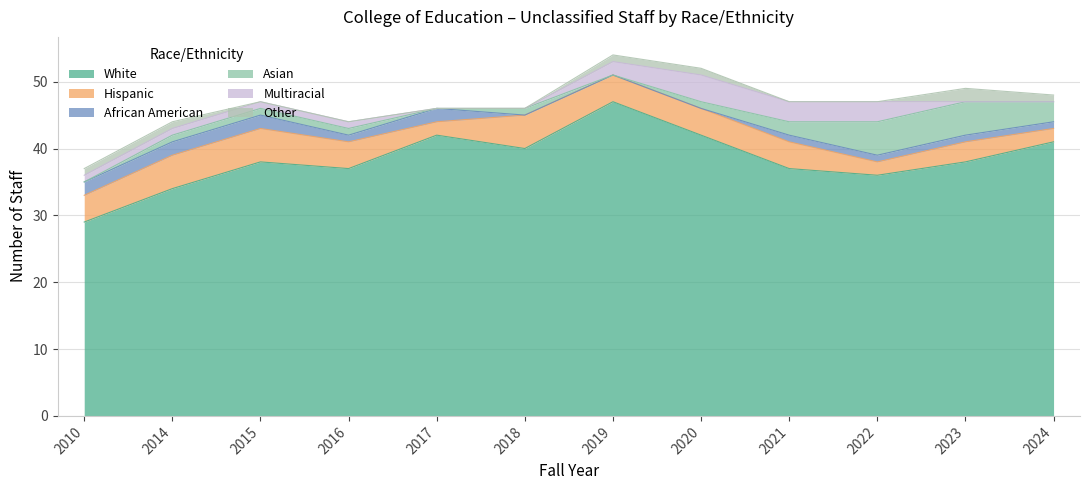

How many interior local peaks does the Hispanic series have?

2